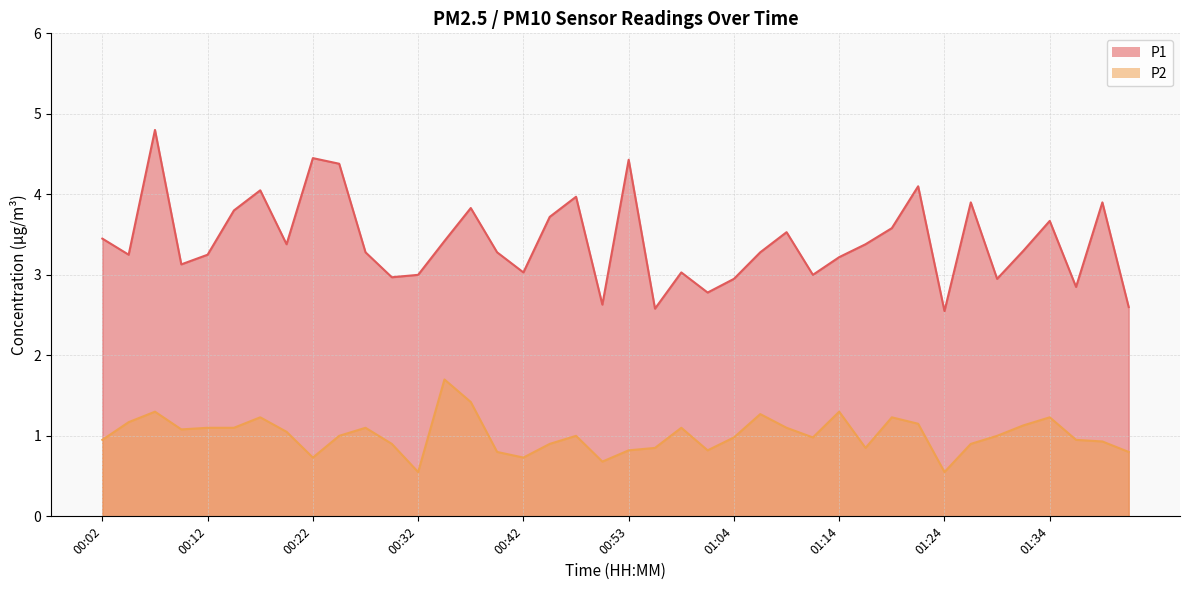

What is the difference between the maximum and second lowest values in the P2 series?

1.1